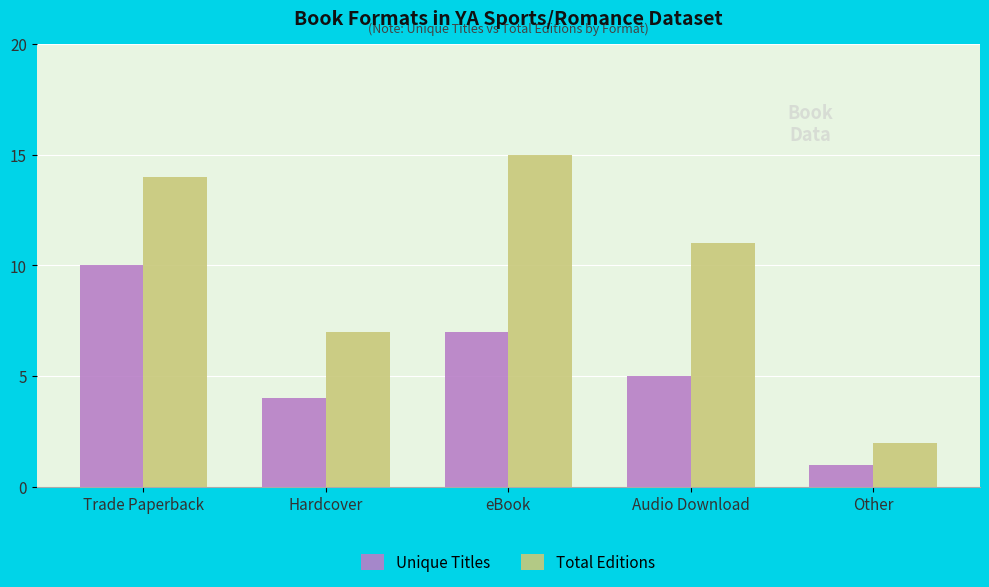

What is the label of the 4th bar from the left?

Audio Download